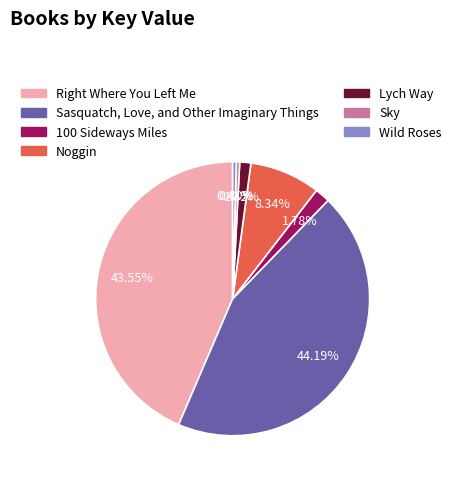

How many slices are in this pie chart?

7